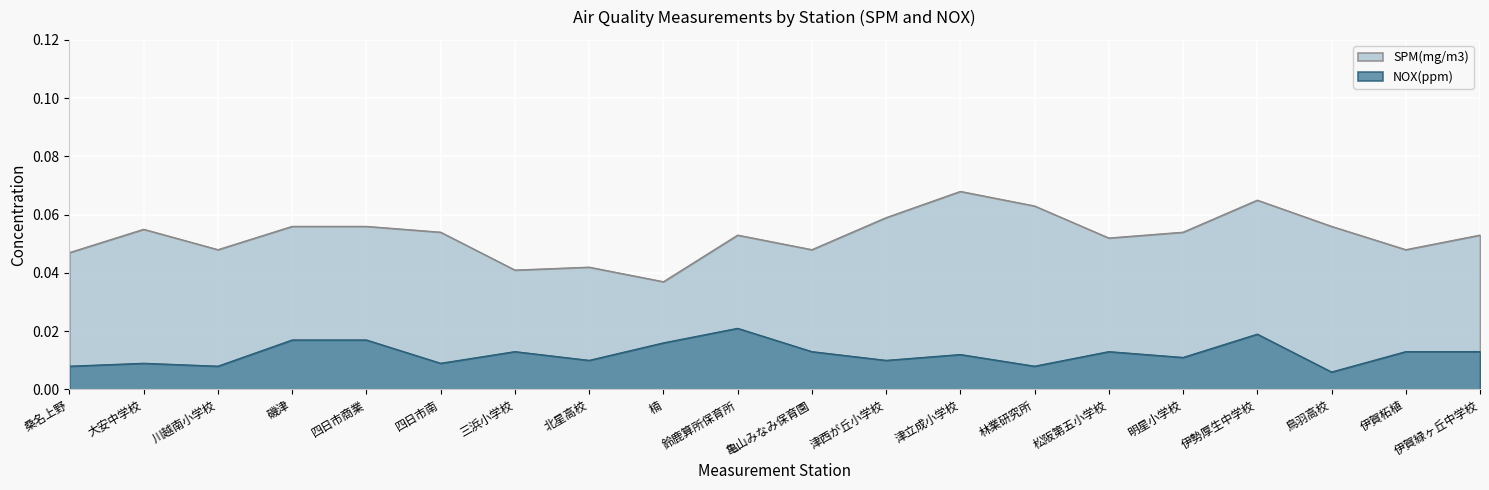

Does the chart display data point markers on the line(s)?

No